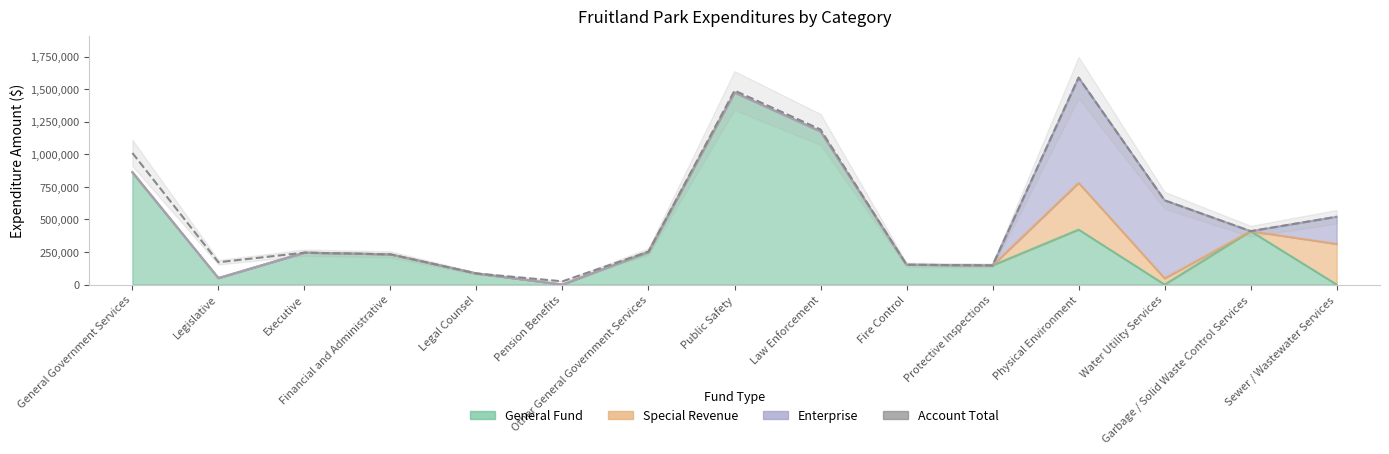

Which category has the highest value across all series?

Physical Environment